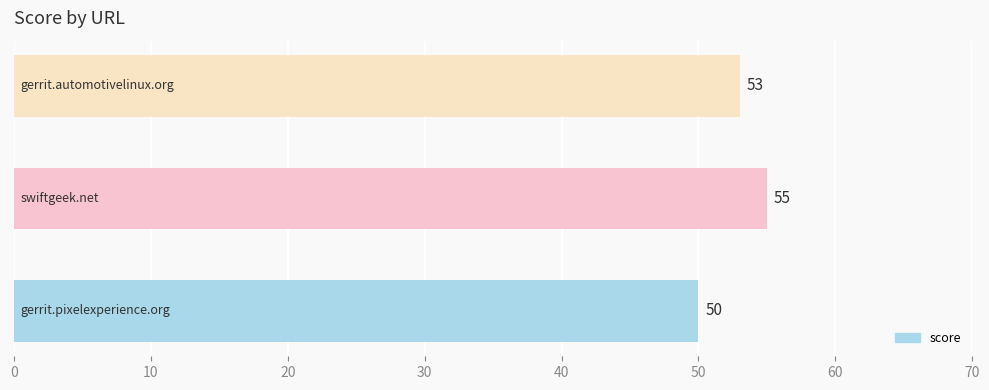

Count the number of categories in the chart.

3